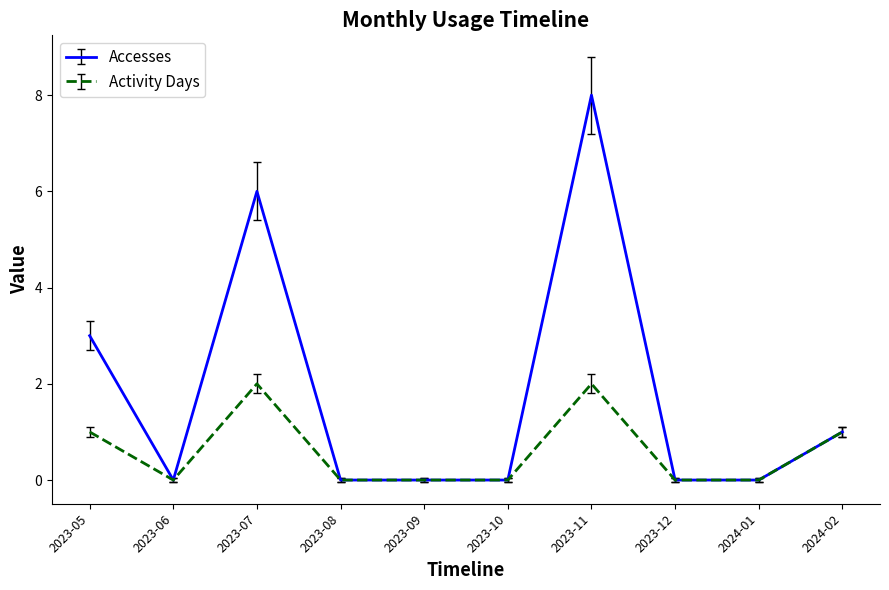

What are all the series names shown in the legend?

Accesses, Activity Days